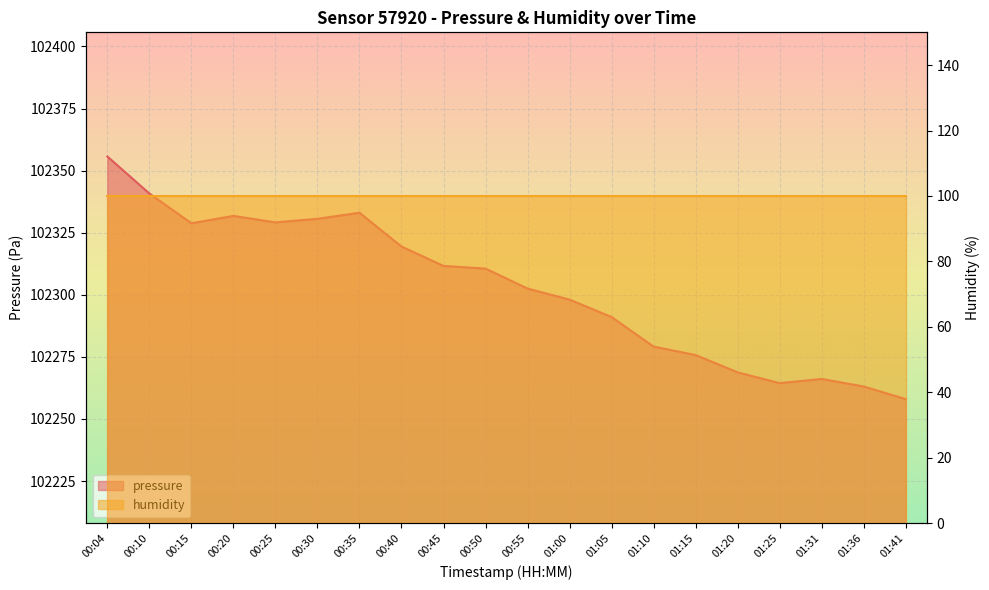

Reading right to left, list all the values displayed in this chart.

102258.0	102263.1	102266.1	102264.4	102268.8	102275.7	102279.1	102291.0	102298.1	102302.5	102310.6	102311.6	102319.4	102333.1	102330.6	102329.2	102331.8	102328.8	102340.8	102355.7